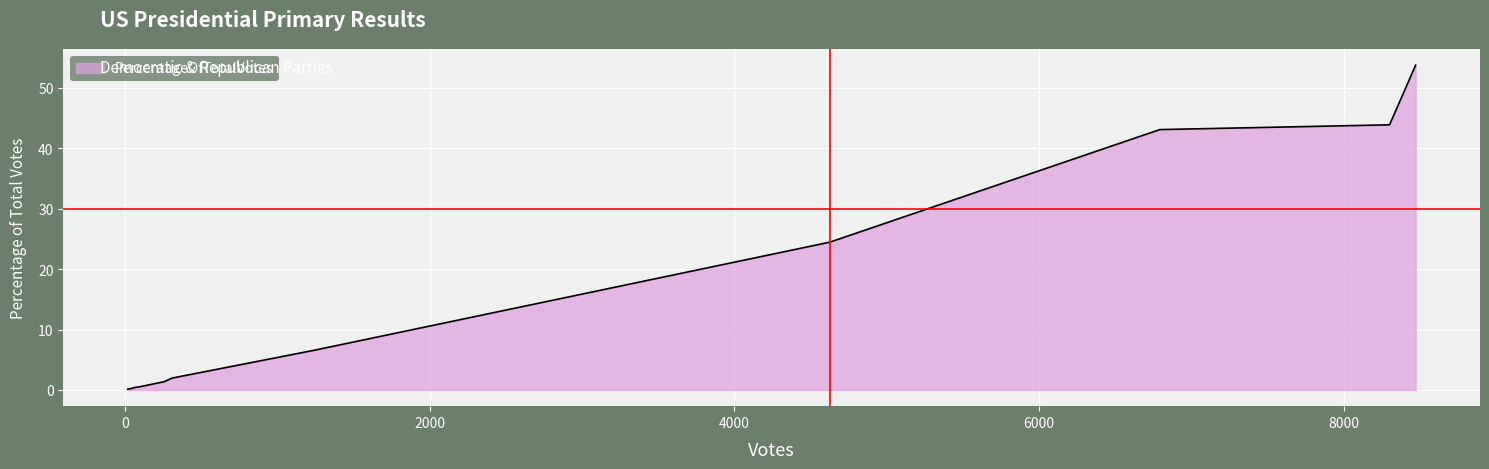

What is the greatest value displayed?

53.7